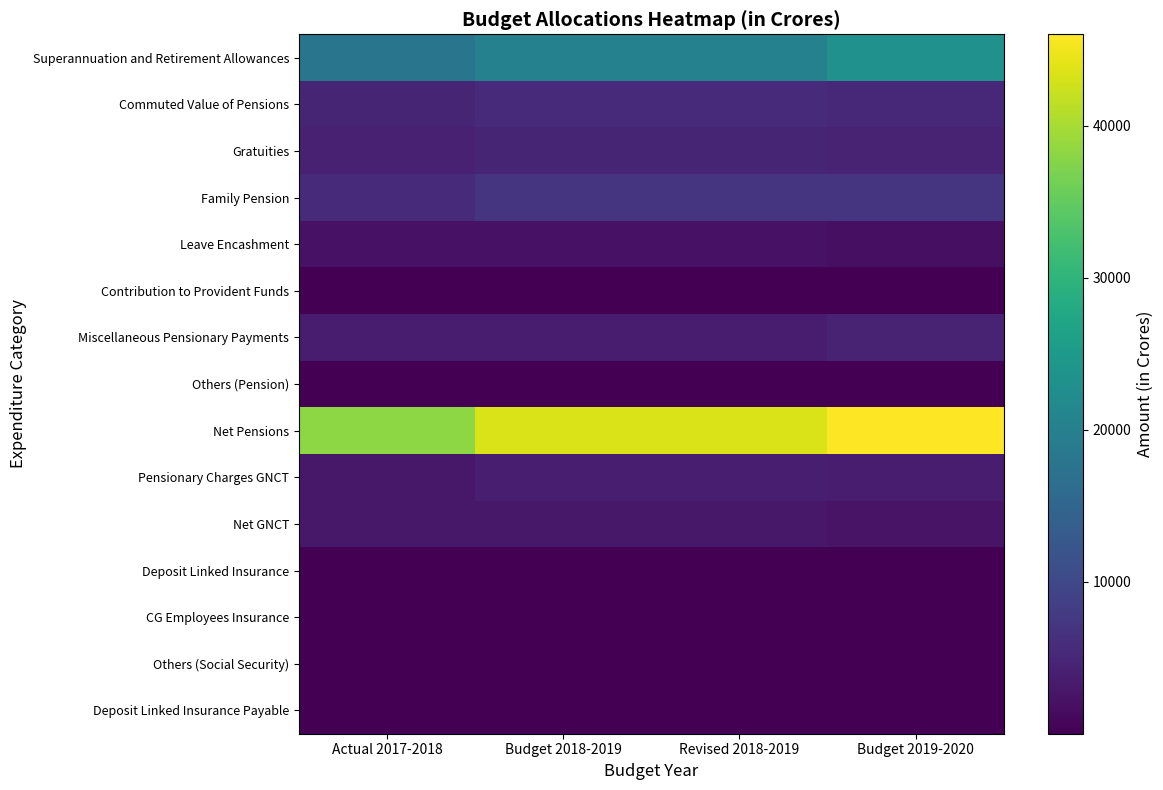

What is the maximum value shown in the chart?

45998.2